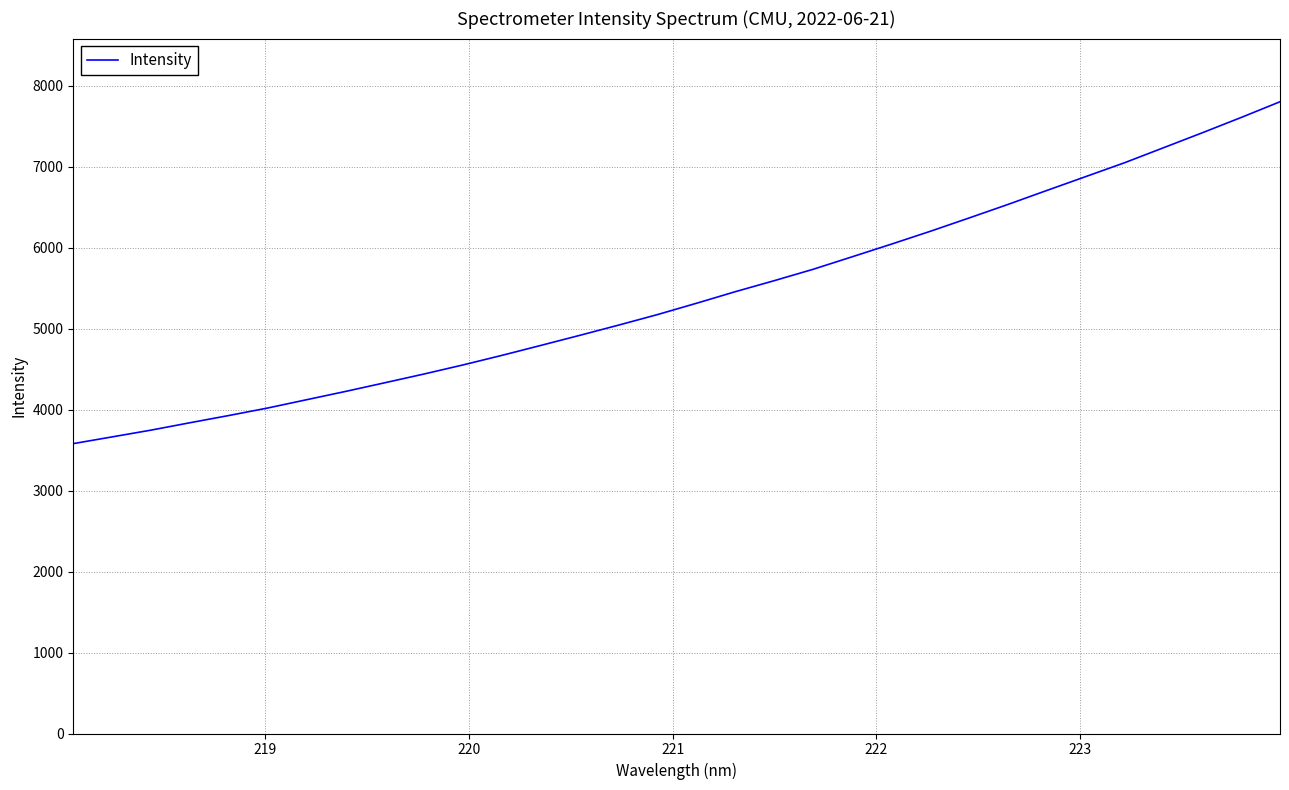

What is the maximum value shown in the chart?

7803.6